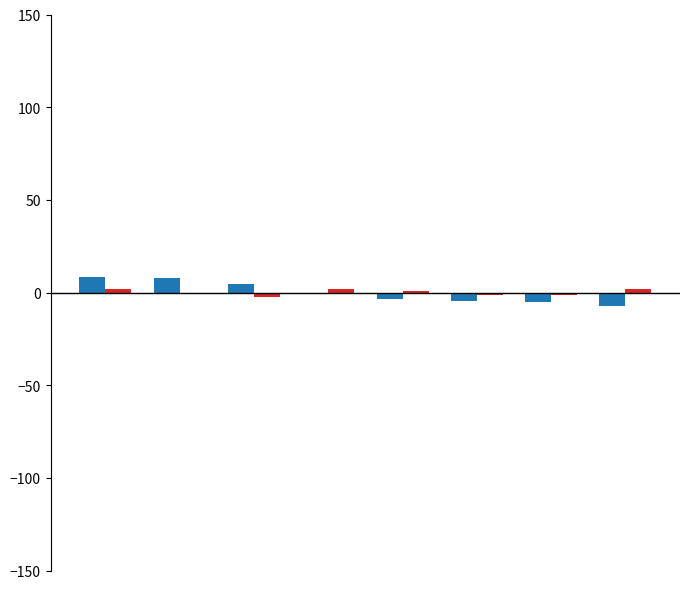

What is the greatest value displayed?

8.6